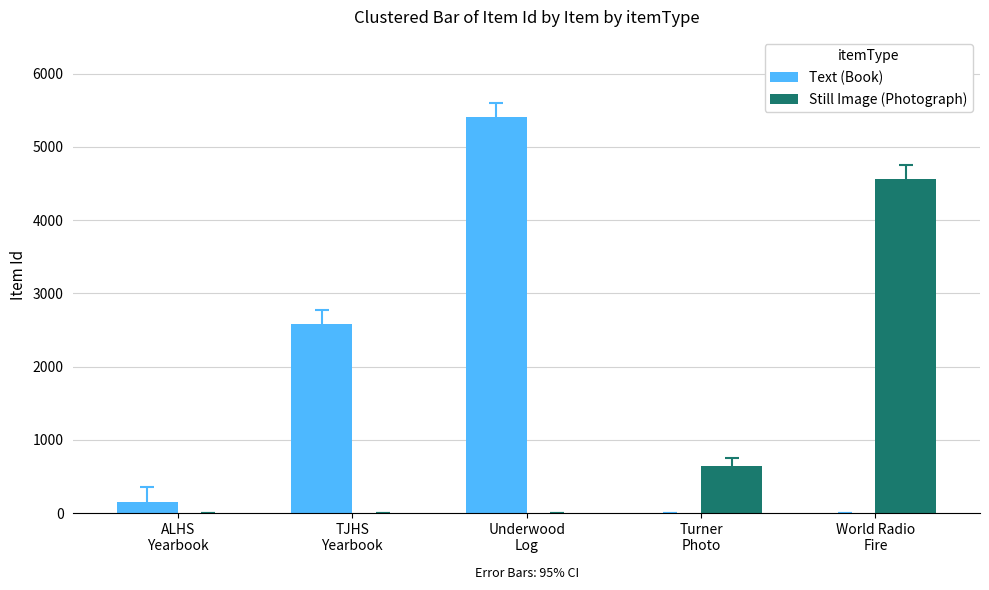

At which category does the chart reach its peak across all series?

Underwood
Log